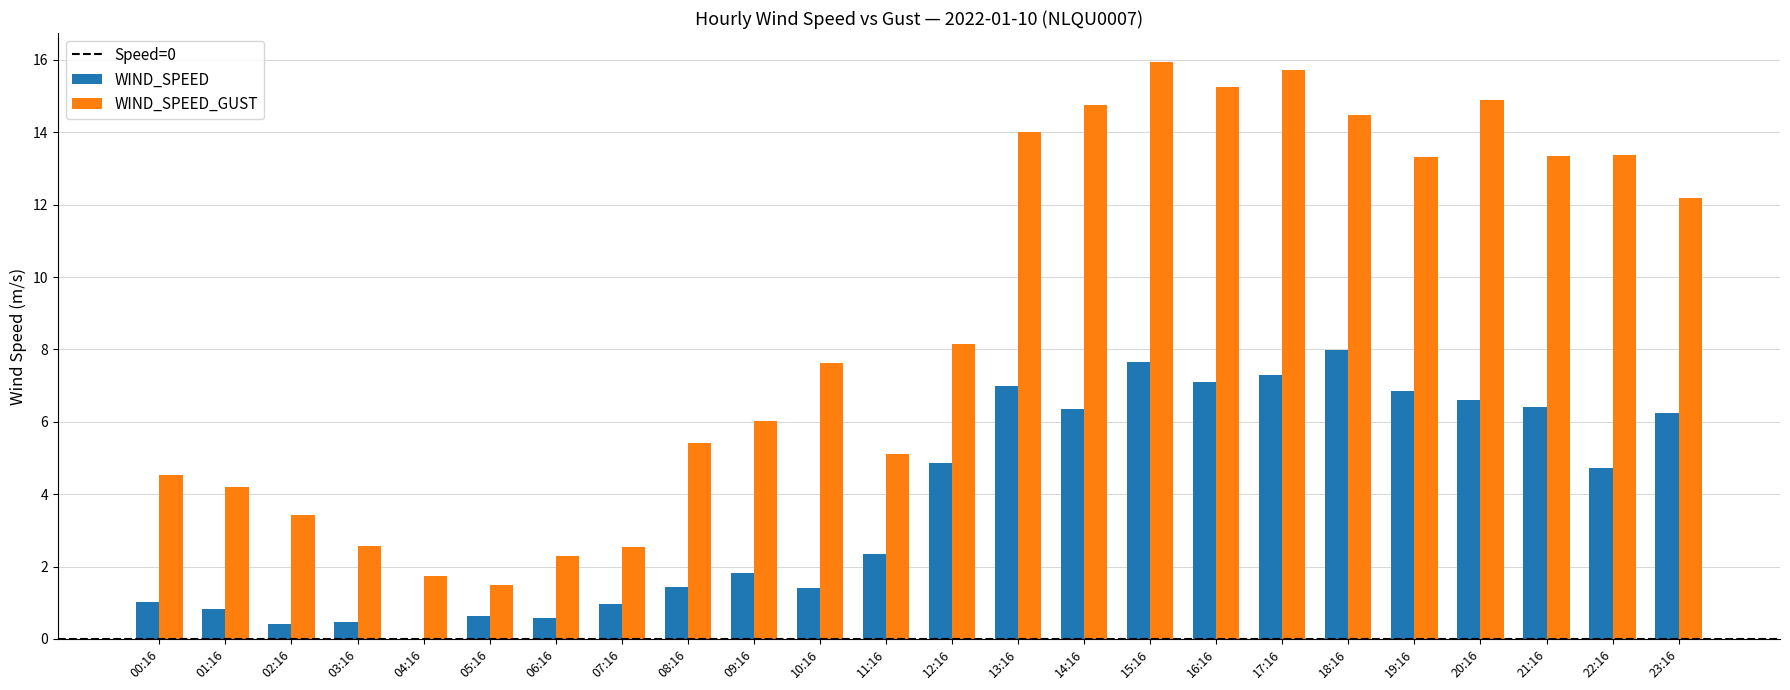

How many groups of bars are there?

24